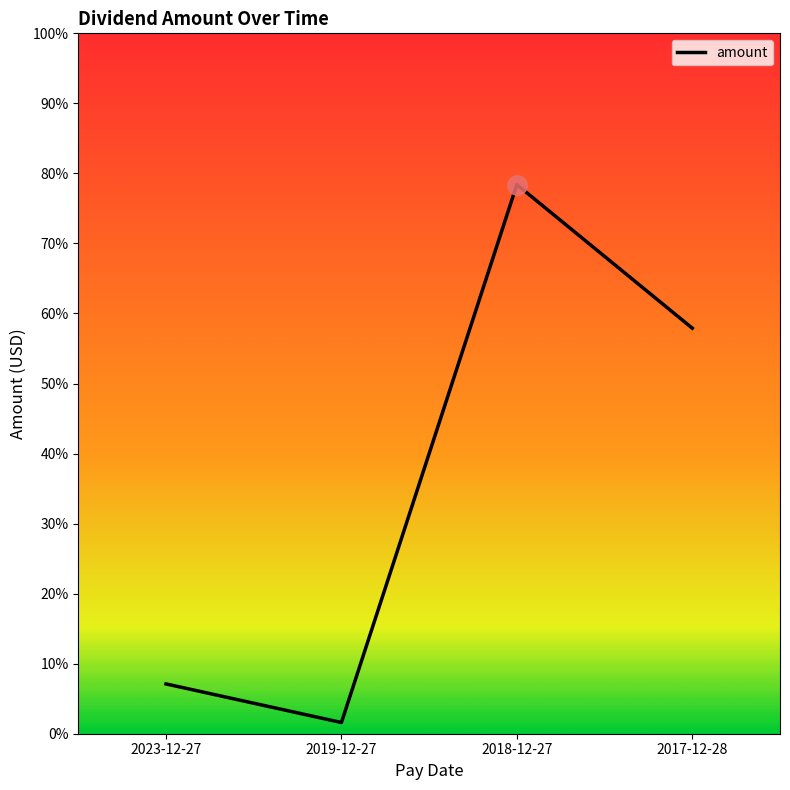

Reading left to right, list all the values displayed in this chart.

0.1	0.0	0.8	0.6